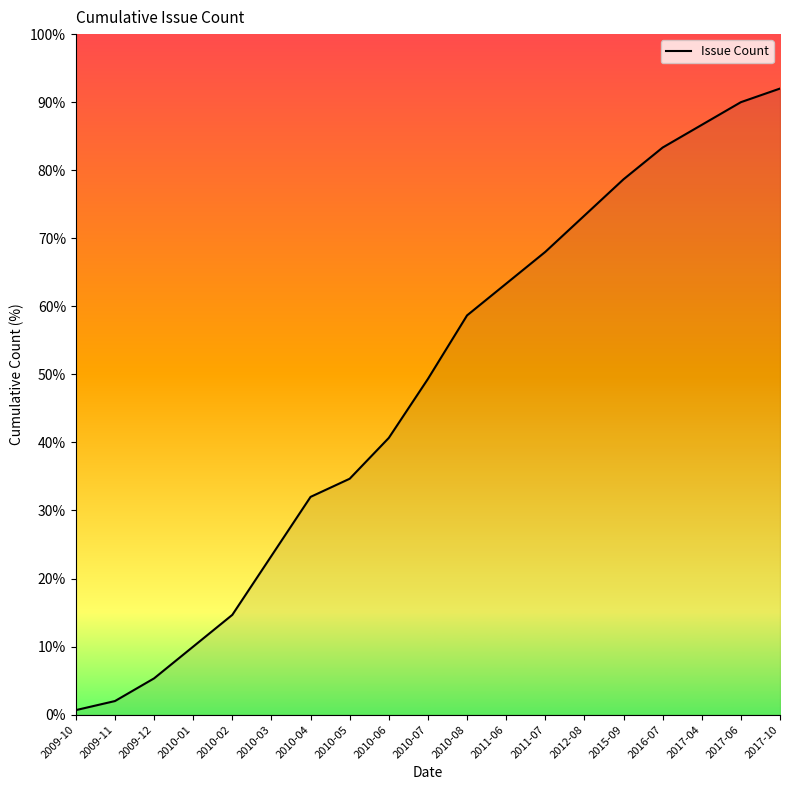

What is the smallest value displayed?

0.7